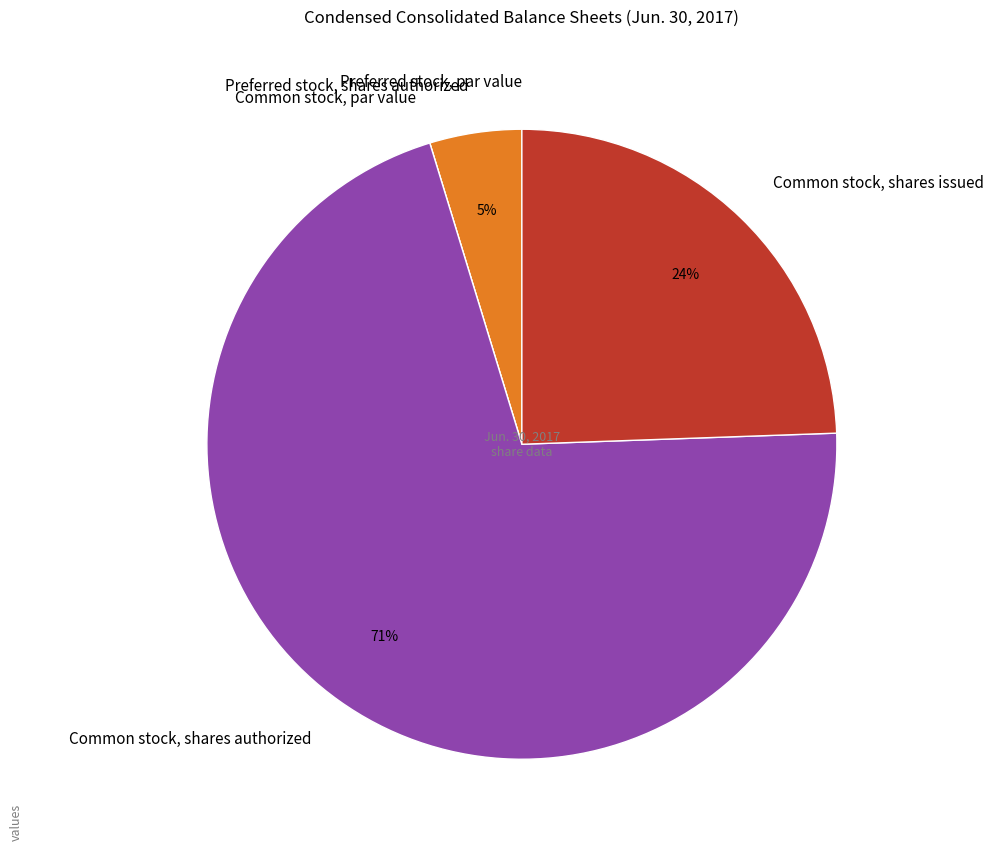

What percentage is the Preferred stock, shares authorized slice, to the nearest percent?

5%